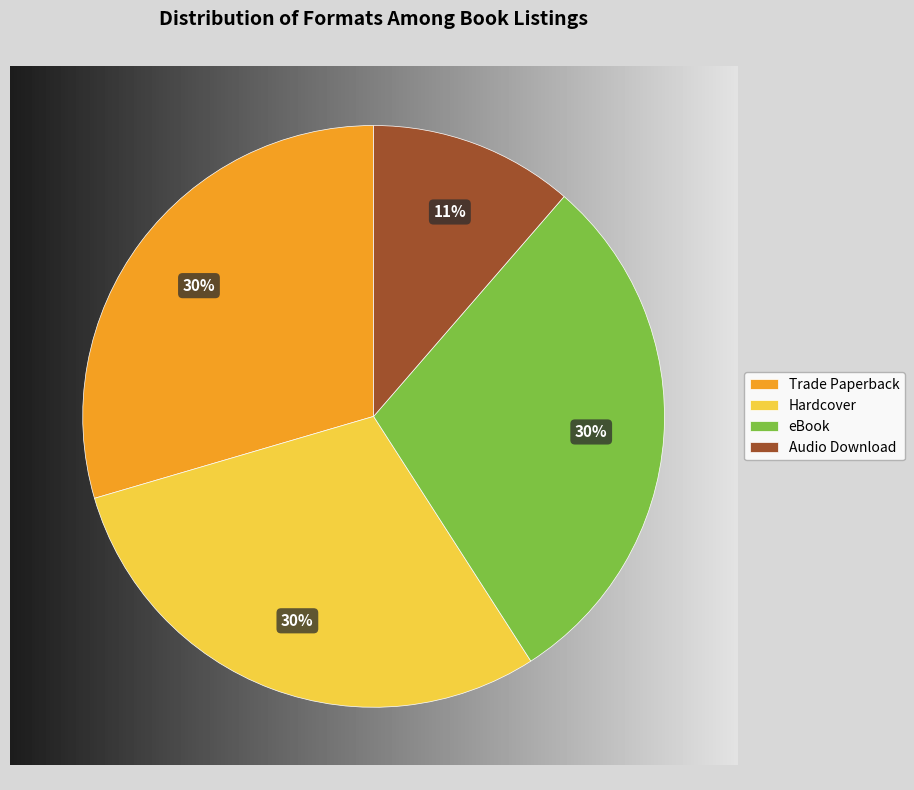

The Trade Paperback slice represents 43% of the pie. True or false?

False